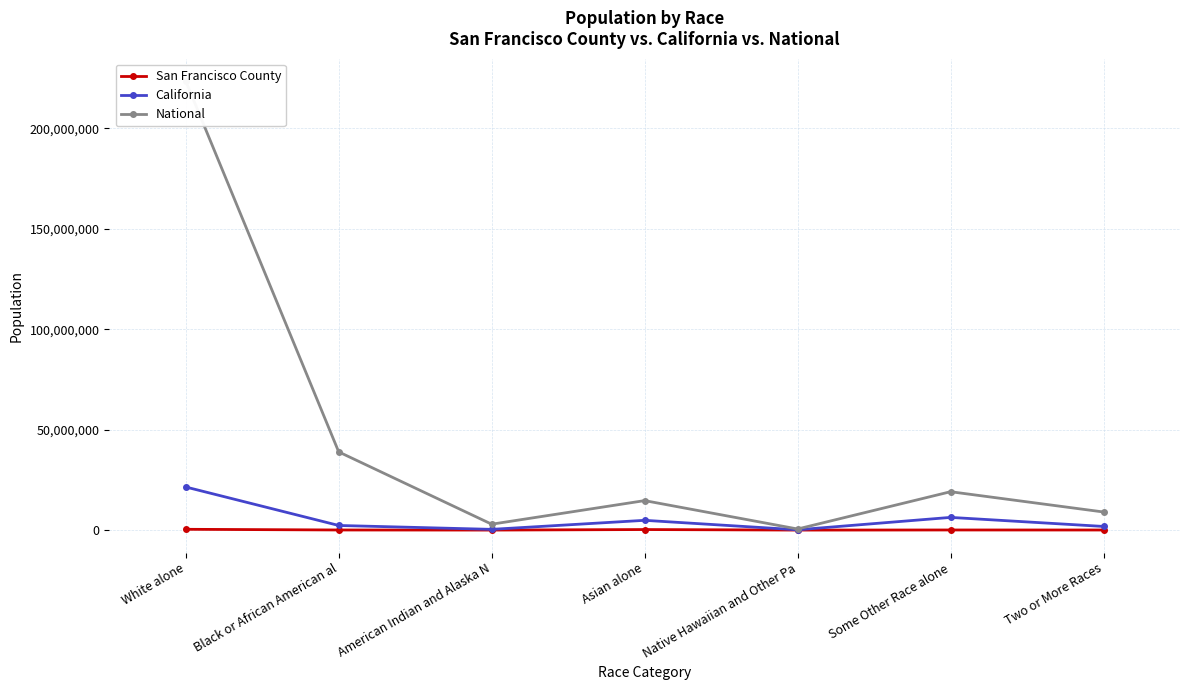

Rank the categories by National value from highest to lowest.

White alone, Black or African American al, Some Other Race alone, Asian alone, Two or More Races, American Indian and Alaska N, Native Hawaiian and Other Pa